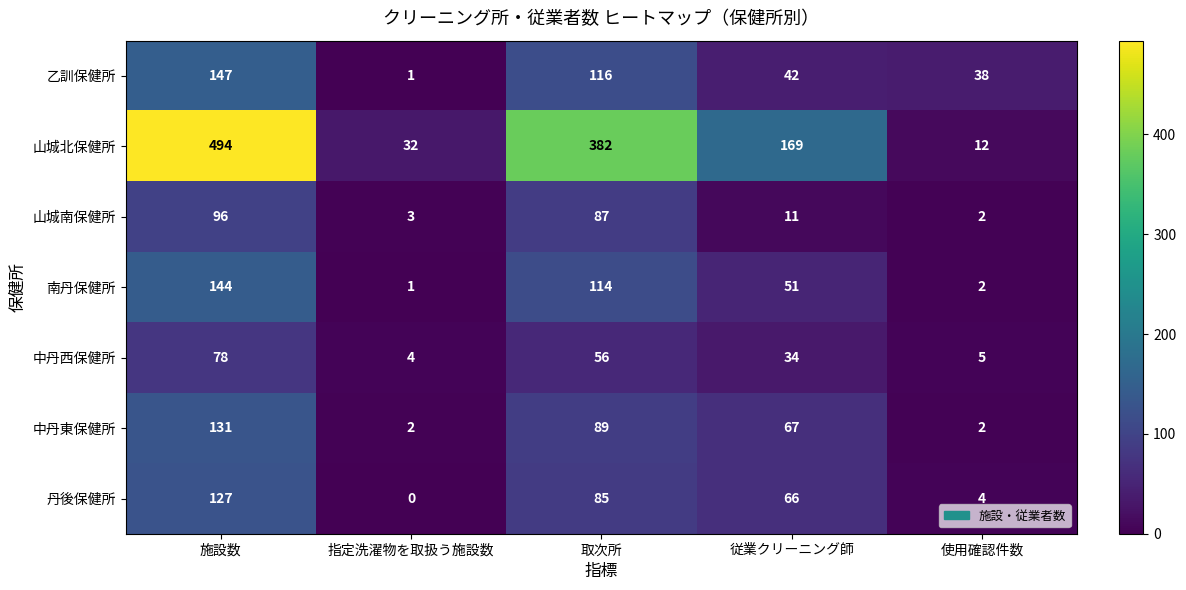

Is it true that 山城北保健所 equals 169 at 従業クリーニング師?

True